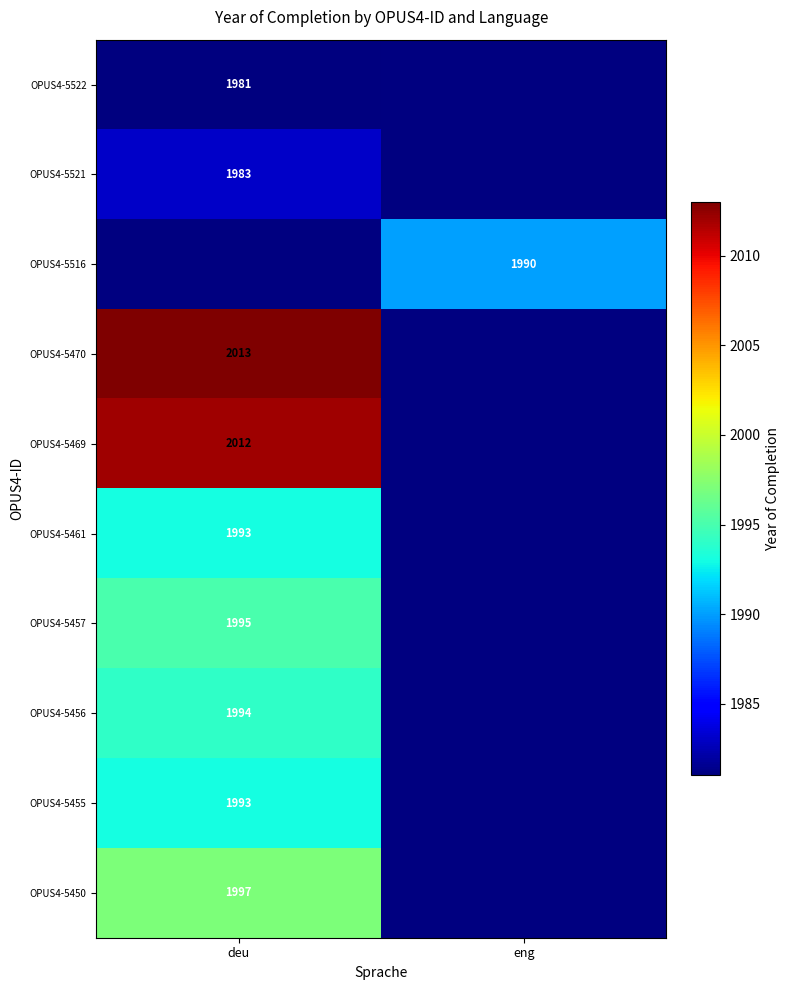

The value of OPUS4-5470 at deu is 997. True or false?

False